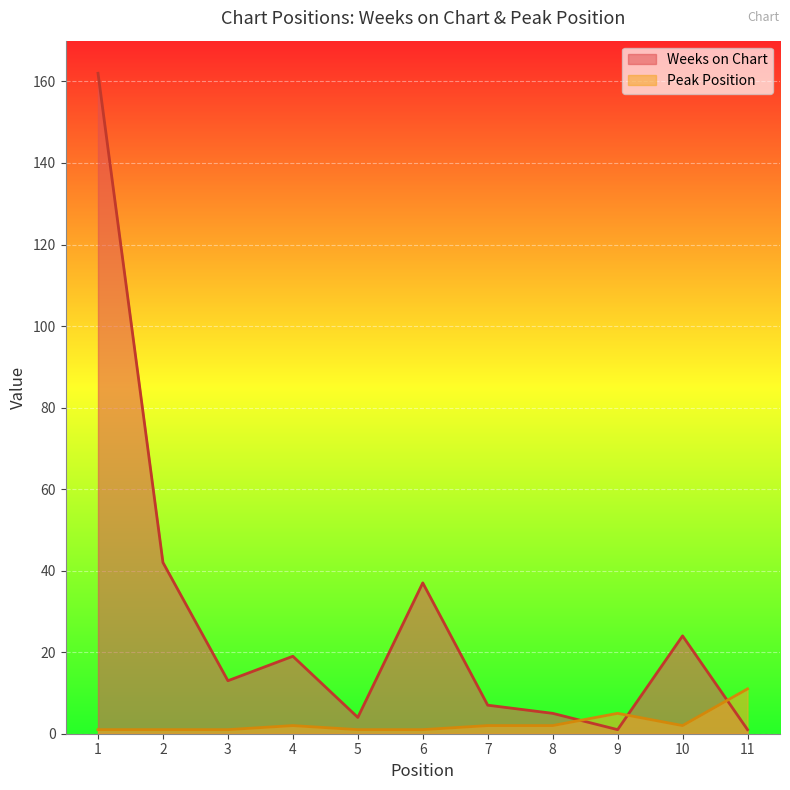

At which category does the chart reach its minimum across all series?

9